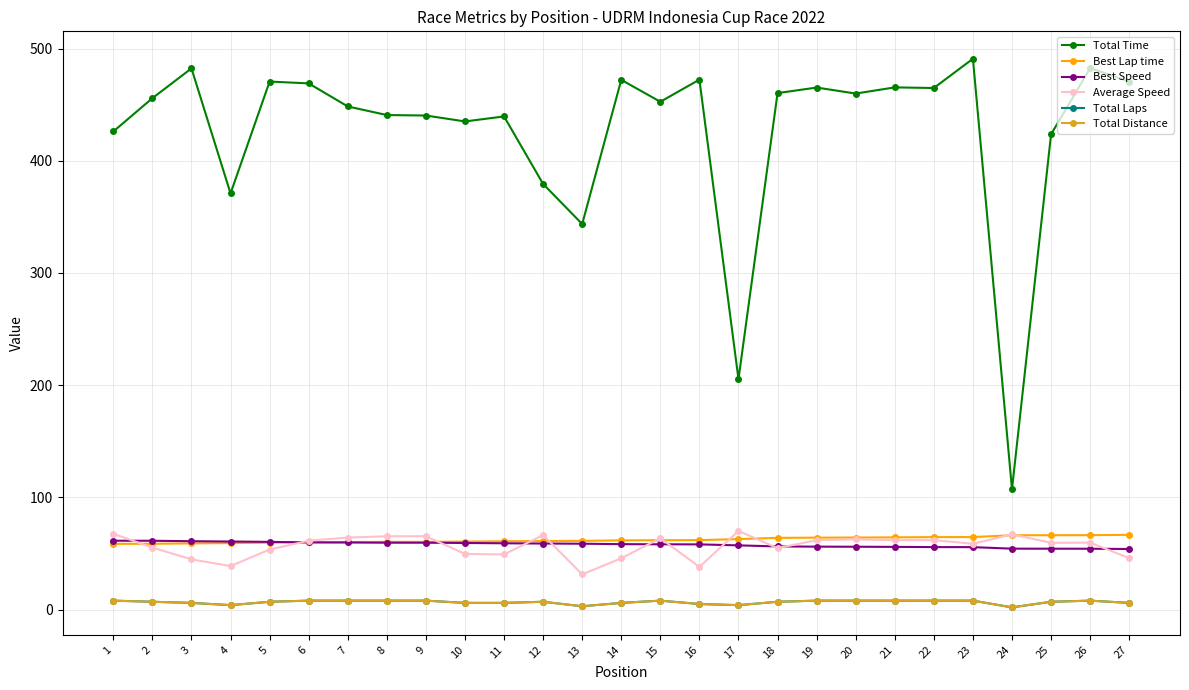

Is this an area chart (filled region under the line)?

No